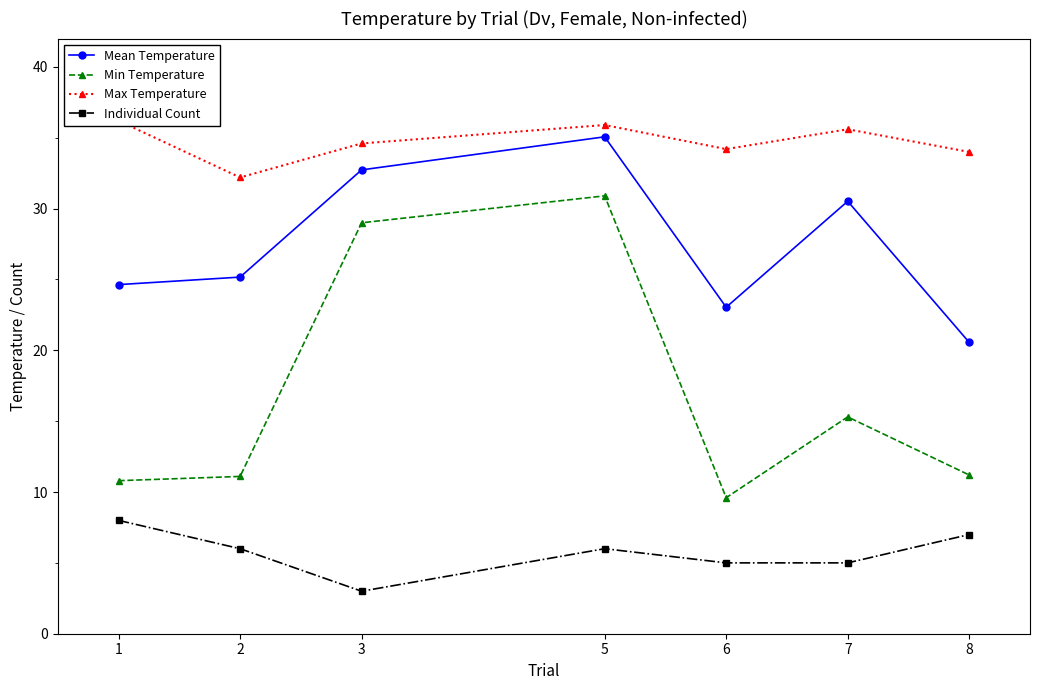

What is the difference between the maximum and minimum values in the Max Temperature series?

4.0